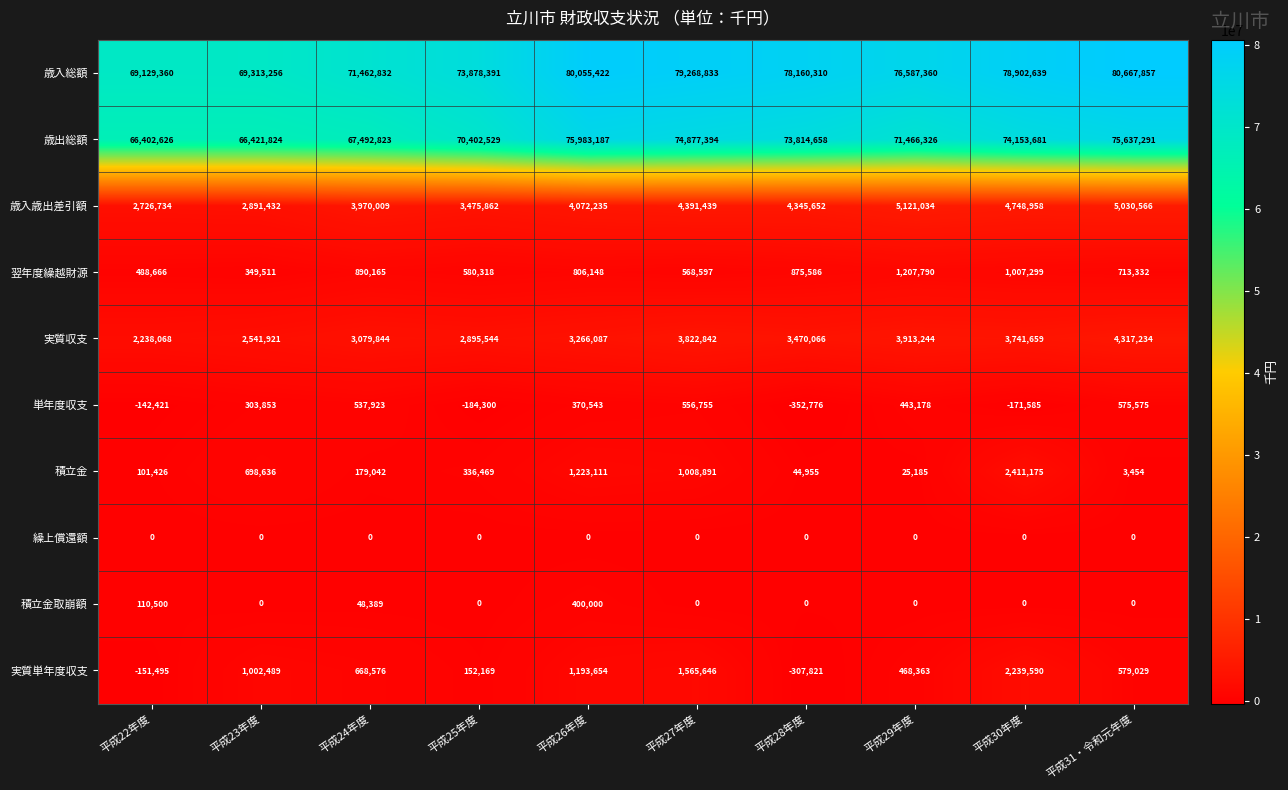

What is the maximum value shown in the chart?

80667857